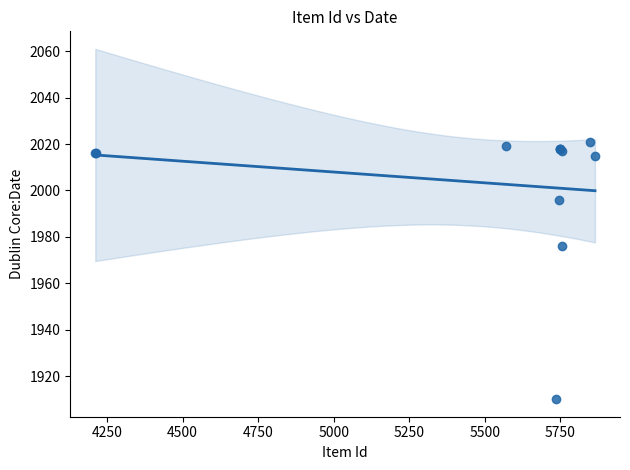

What Y value in the scatter plot is closest to 1965?

1976